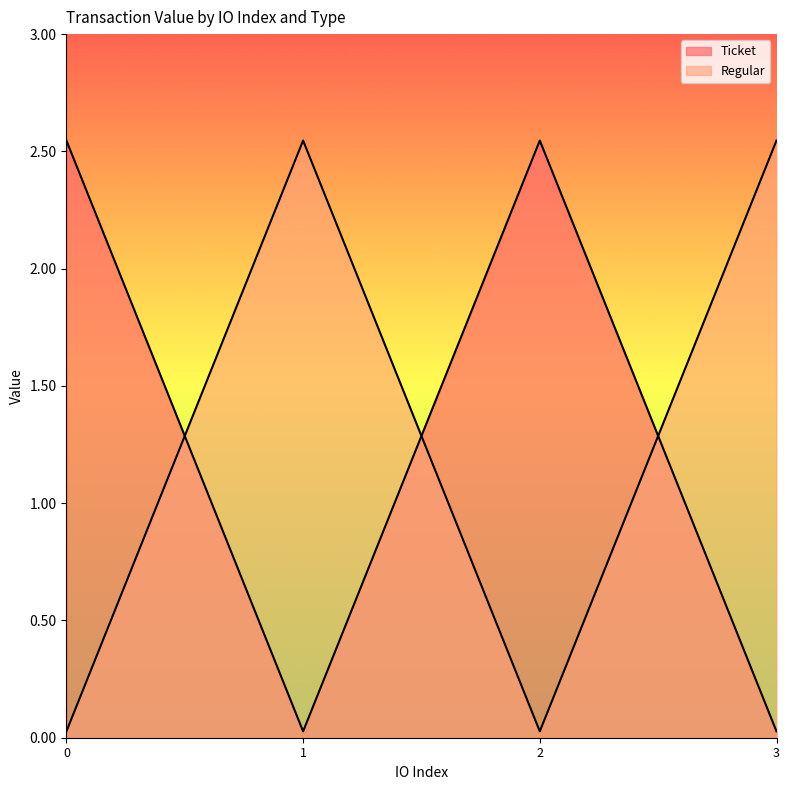

After their last crossing, which series has the higher values: Regular or Ticket?

Regular